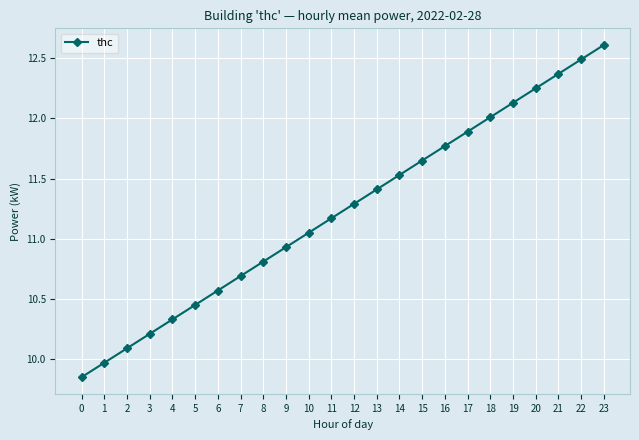

Does the chart have visible grid lines?

Yes